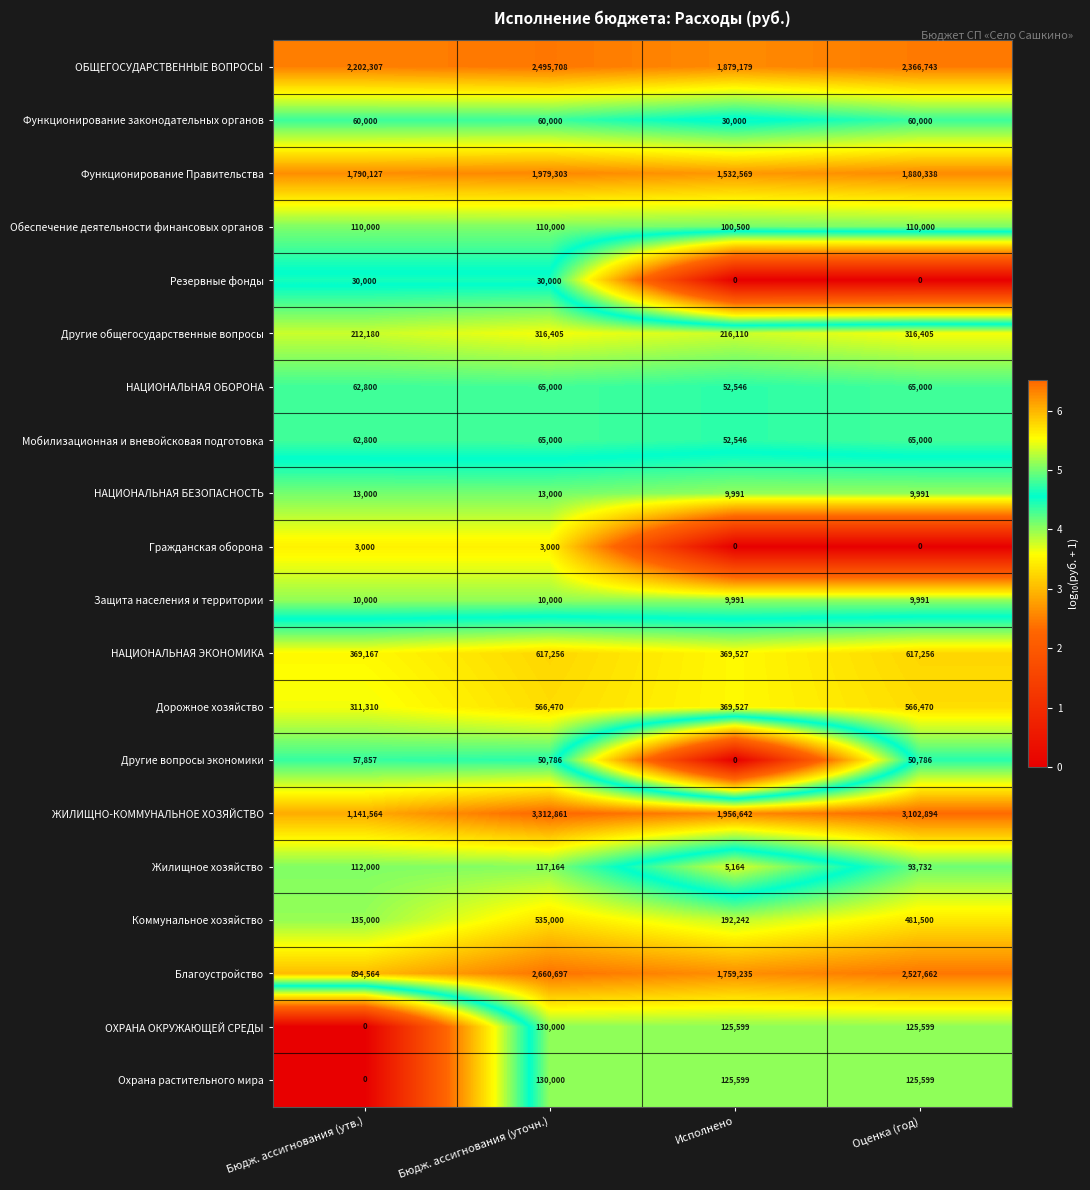

How many data points in ОБЩЕГОСУДАРСТВЕННЫЕ ВОПРОСЫ are less than 2366743?

2